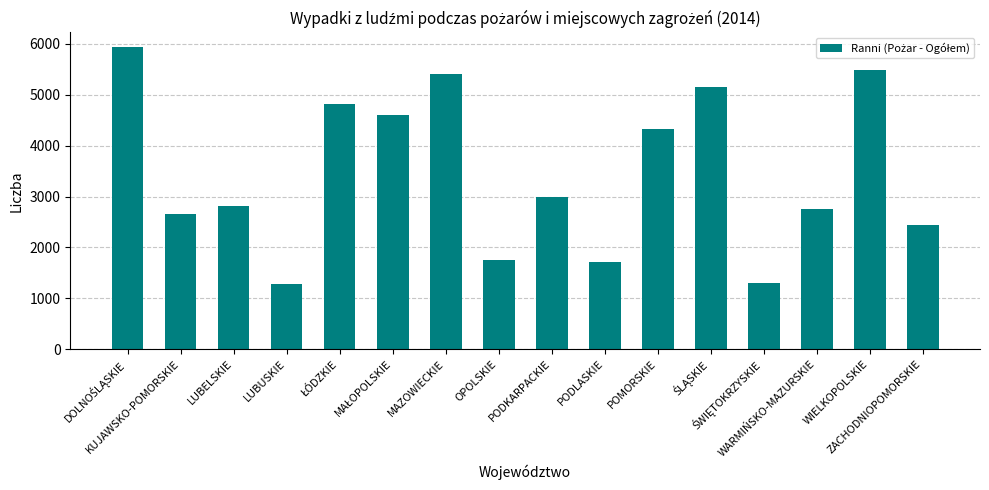

What is the value of the 9th bar from the left?

2984